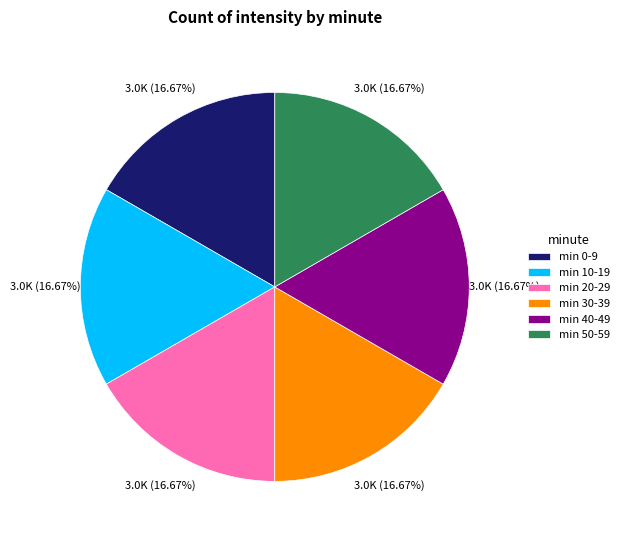

Do min 10-19 and min 50-59 together represent more than half of the pie?

No